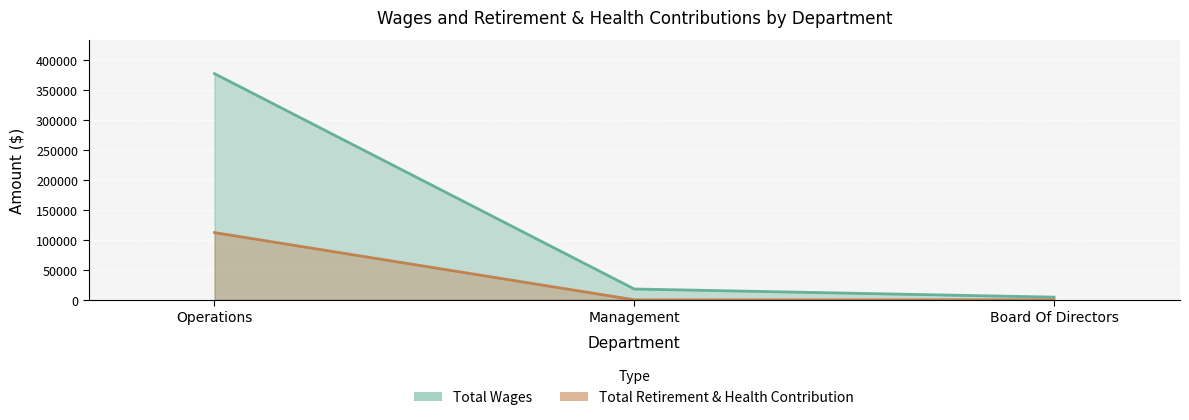

Which series changed the most between Management and Board Of Directors?

Total Wages